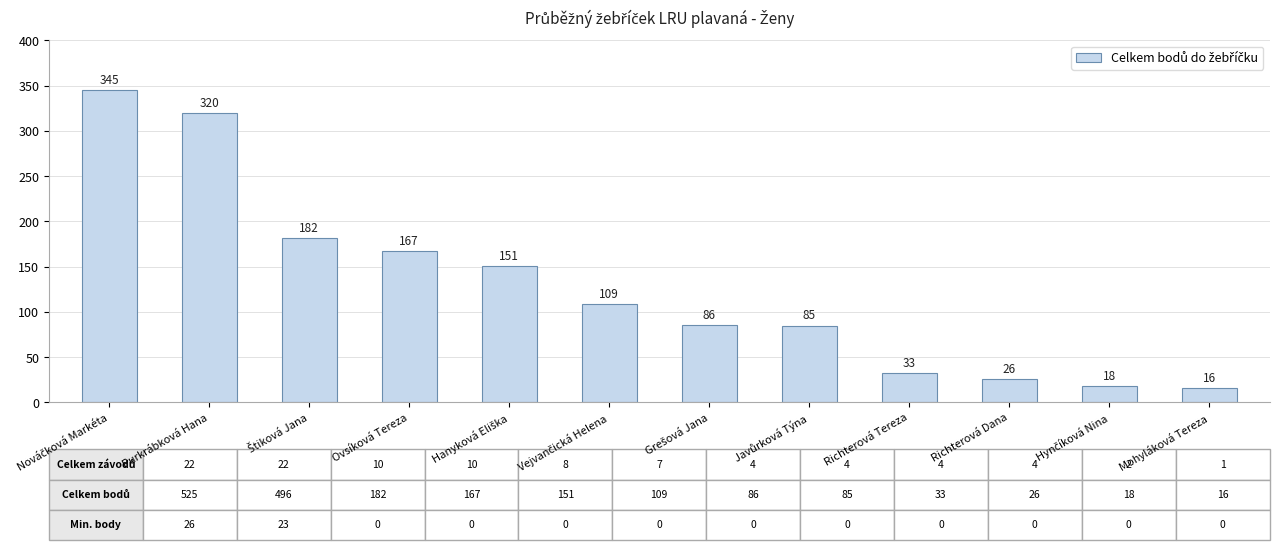

The chart shows a value of 33 at Richterová Tereza. True or false?

True